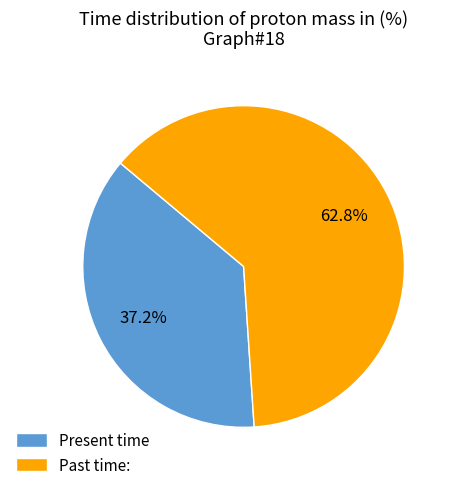

Rank the categories by value from highest to lowest.

Past time:, Present time